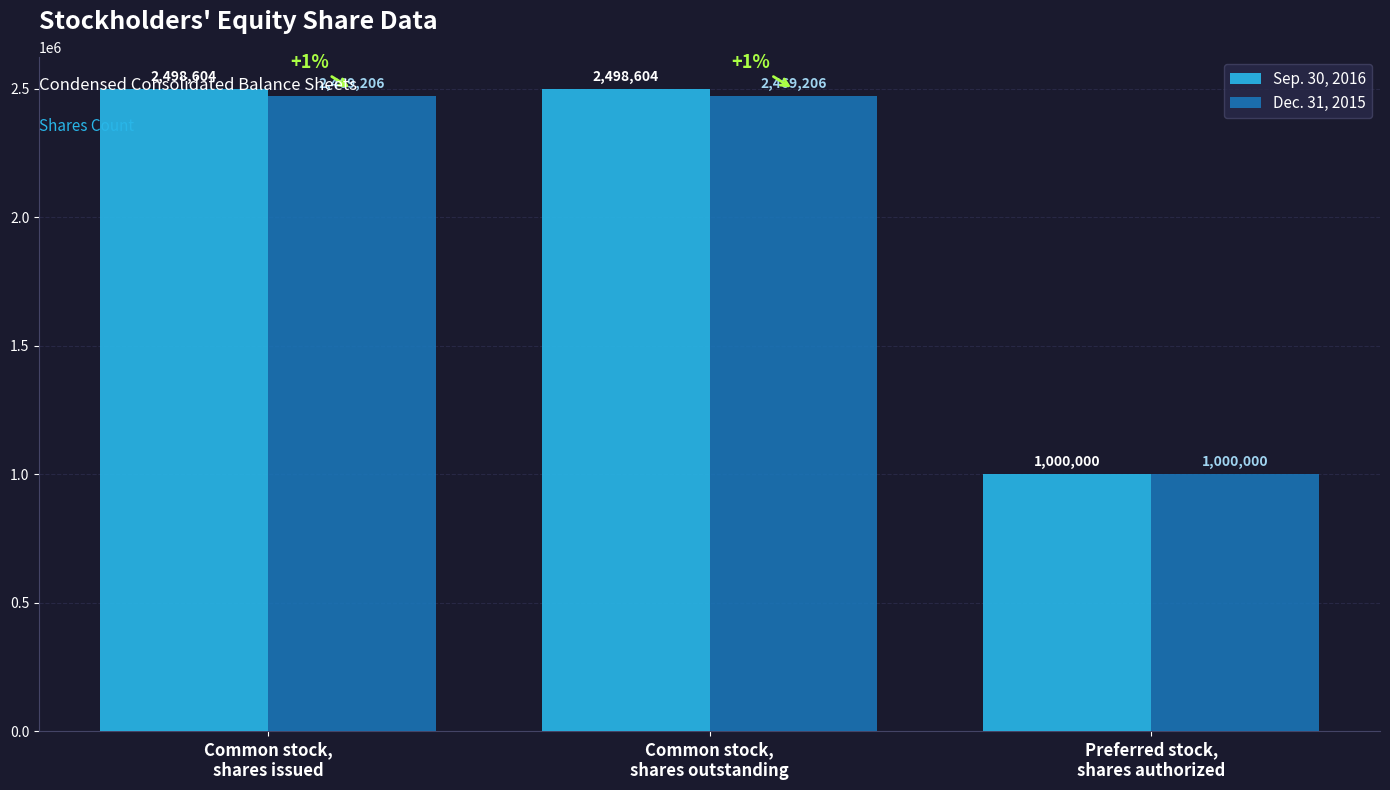

What position from the left is Common stock,
shares issued?

1